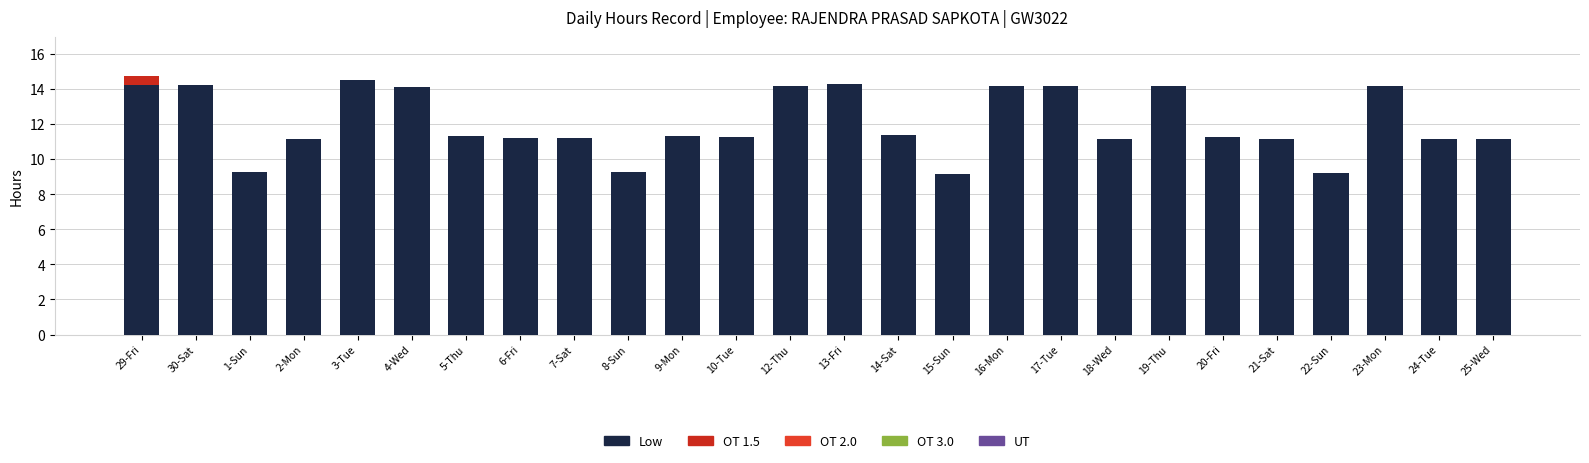

True or false: Low has a value of 6.2 at 23-Mon.

False